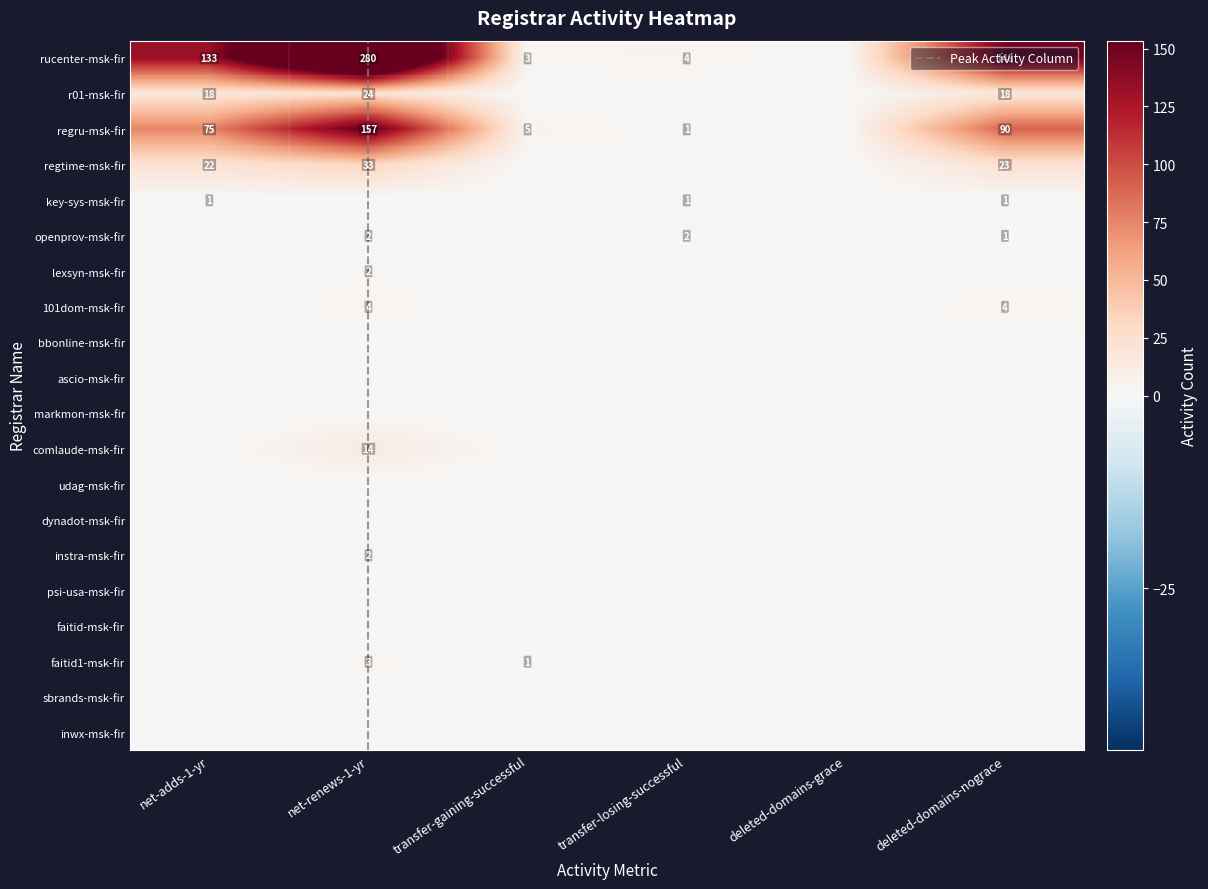

Reading left to right, extract all data points from this chart.

rucenter-msk-fir: 133	280	3	4	0	148
r01-msk-fir: 18	24	0	0	0	18
regru-msk-fir: 75	157	5	1	0	90
regtime-msk-fir: 22	33	0	0	0	23
key-sys-msk-fir: 1	0	0	1	0	1
openprov-msk-fir: 0	2	0	2	0	1
lexsyn-msk-fir: 0	2	0	0	0	0
101dom-msk-fir: 0	4	0	0	0	4
comlaude-msk-fir: 0	14	0	0	0	0
instra-msk-fir: 0	2	0	0	0	0
faitid1-msk-fir: 0	3	1	0	0	0